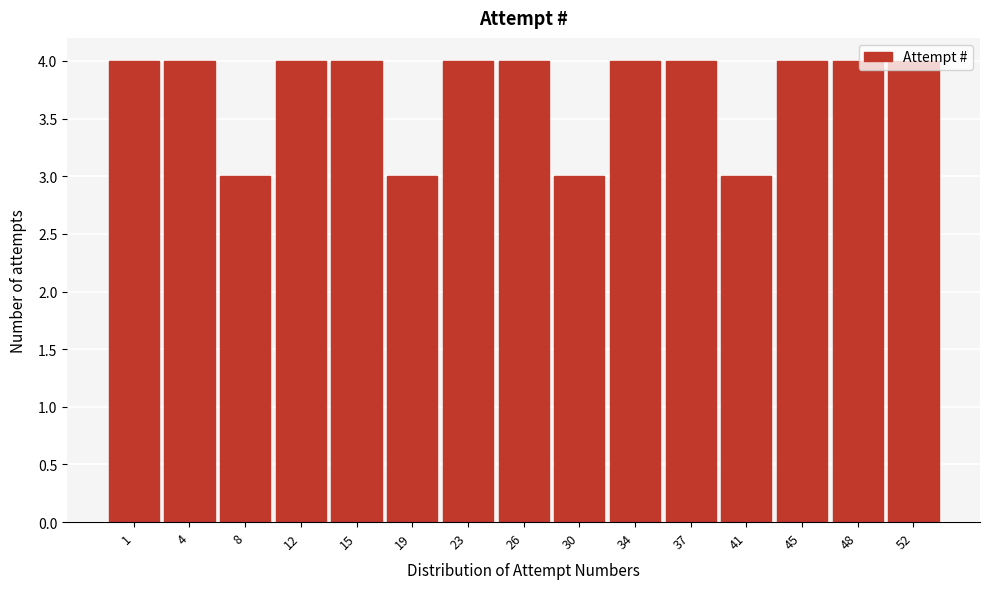

What is the value of the 15th bar from the left?

4